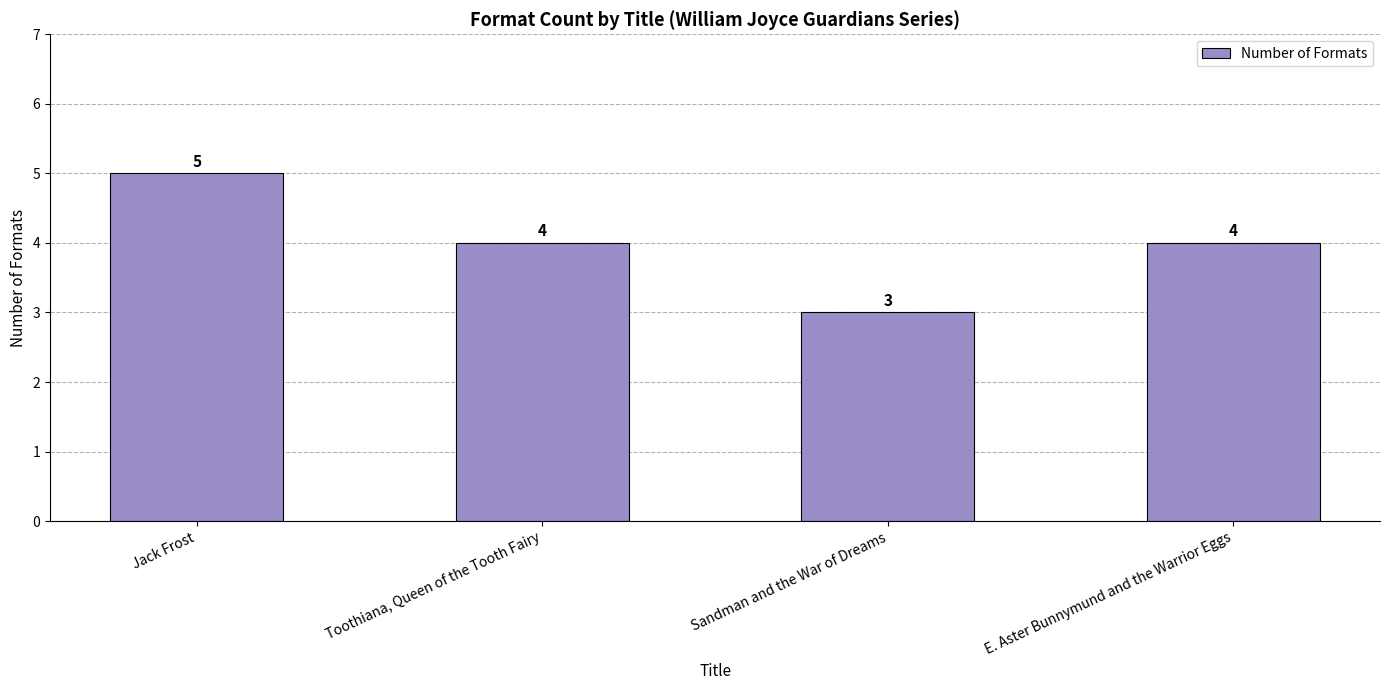

What is the difference between the second highest and minimum values?

1